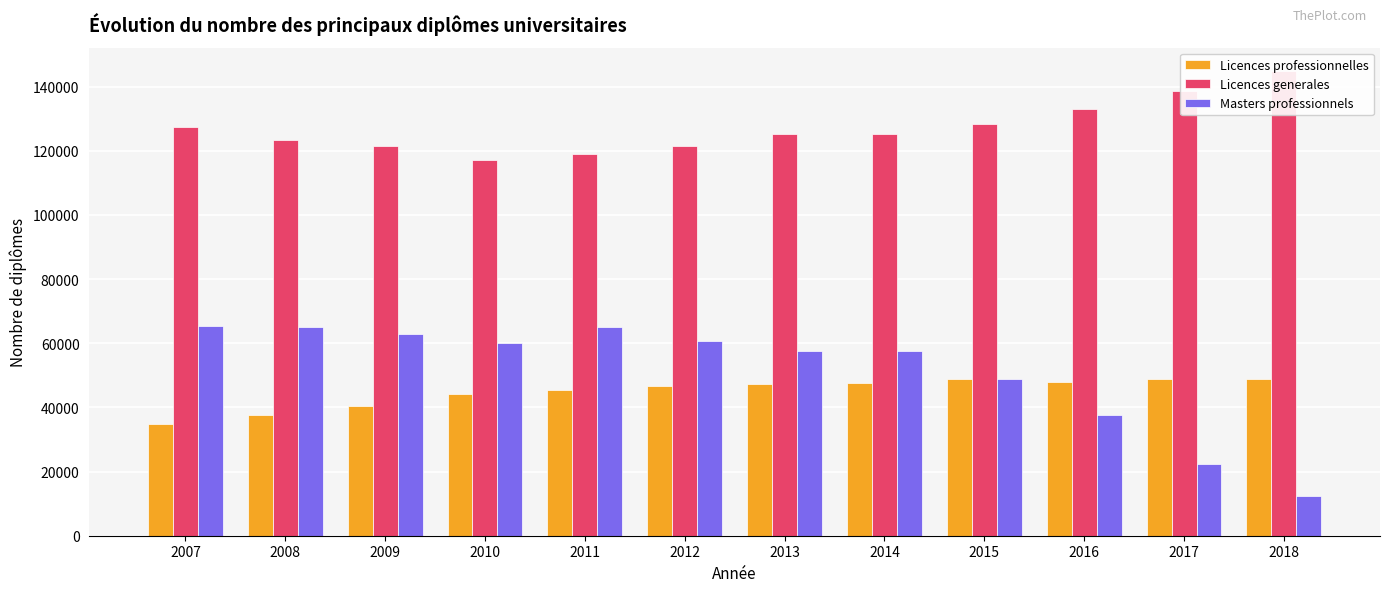

Is it true that Licences professionnelles equals 80340 at 2017?

False